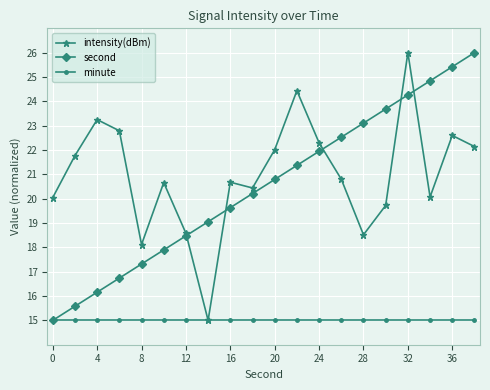

At how many categories does at least one series exceed 17?

20